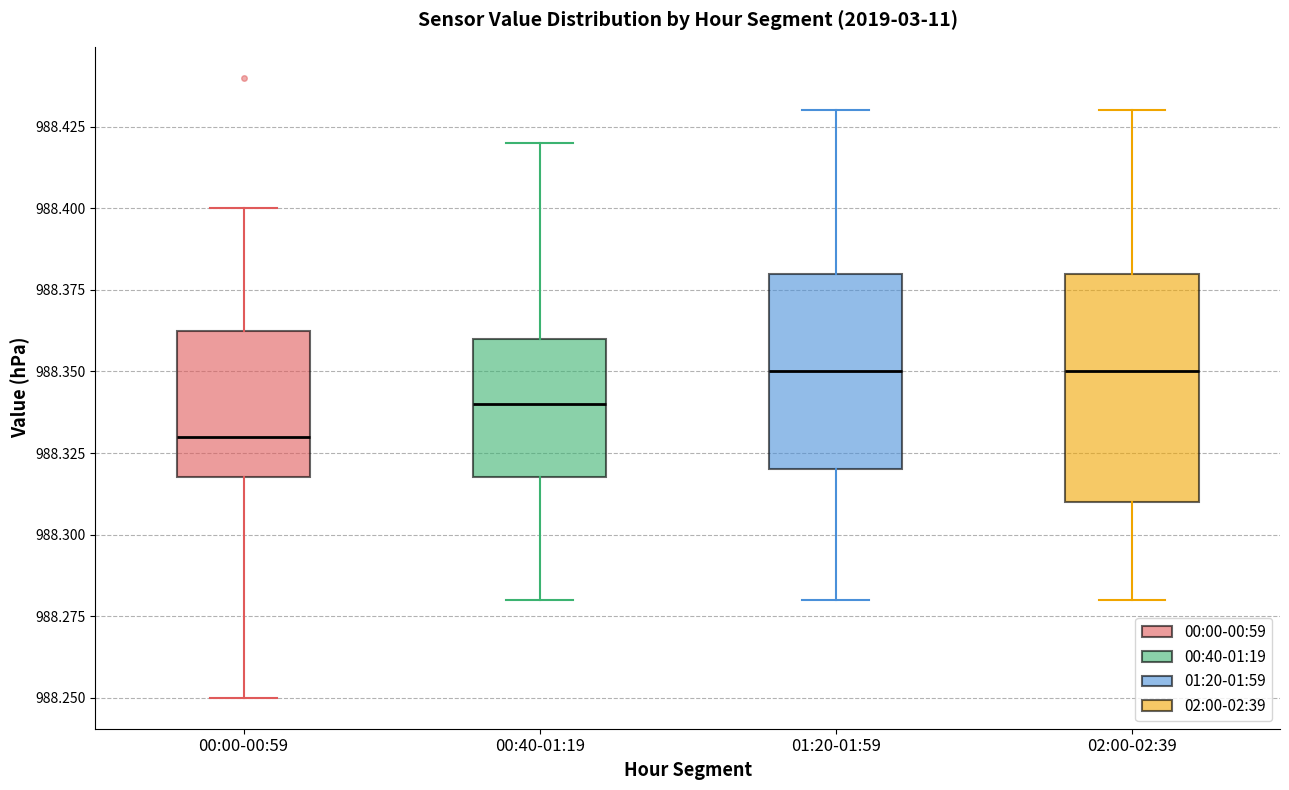

Where does the upper whisker of the box for 01:20-01:59 end on the y-axis? The values are not printed on the chart, so give them approximately, as read against the axis.

988.430